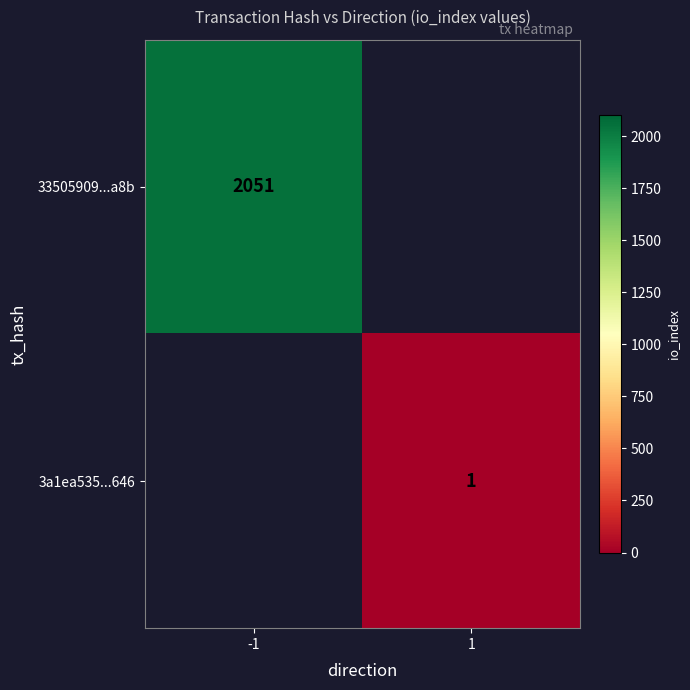

The 33505909...a8b series shows 2051 at -1. True or false?

True